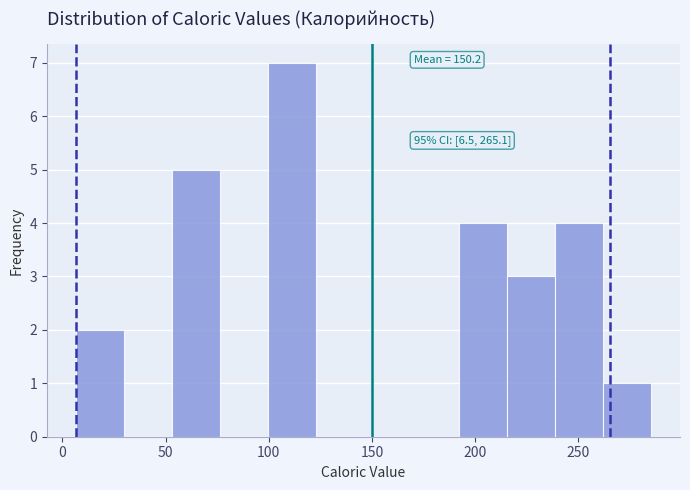

Over which range of the x-axis is the bar tallest?

100 to 125